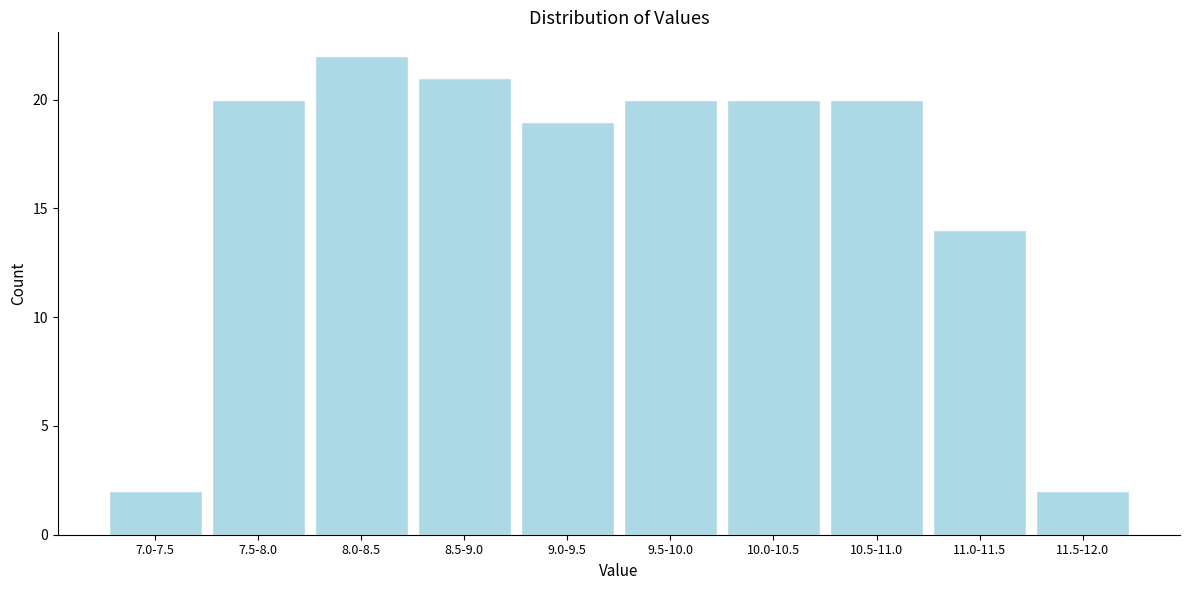

Reading left to right, what are all the values shown in this chart?

2	20	22	21	19	20	20	20	14	2